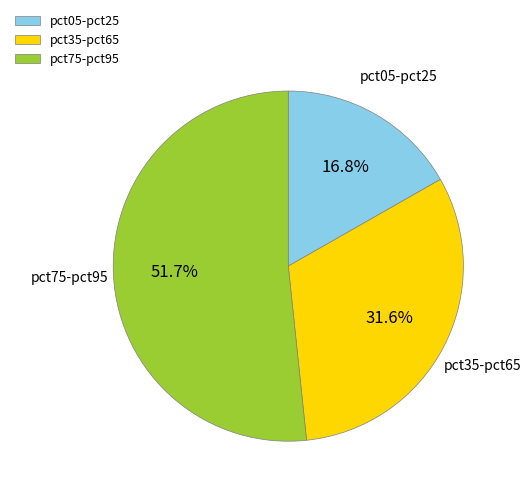

Is there any slice that represents more than half of the pie?

Yes